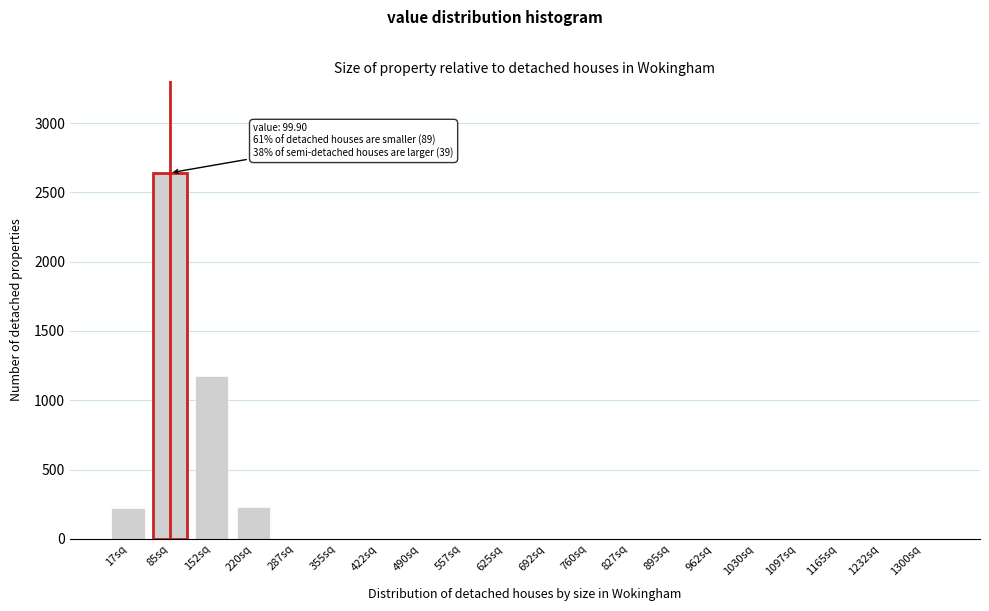

What is the change in value from 85sq to 220sq?

-2410